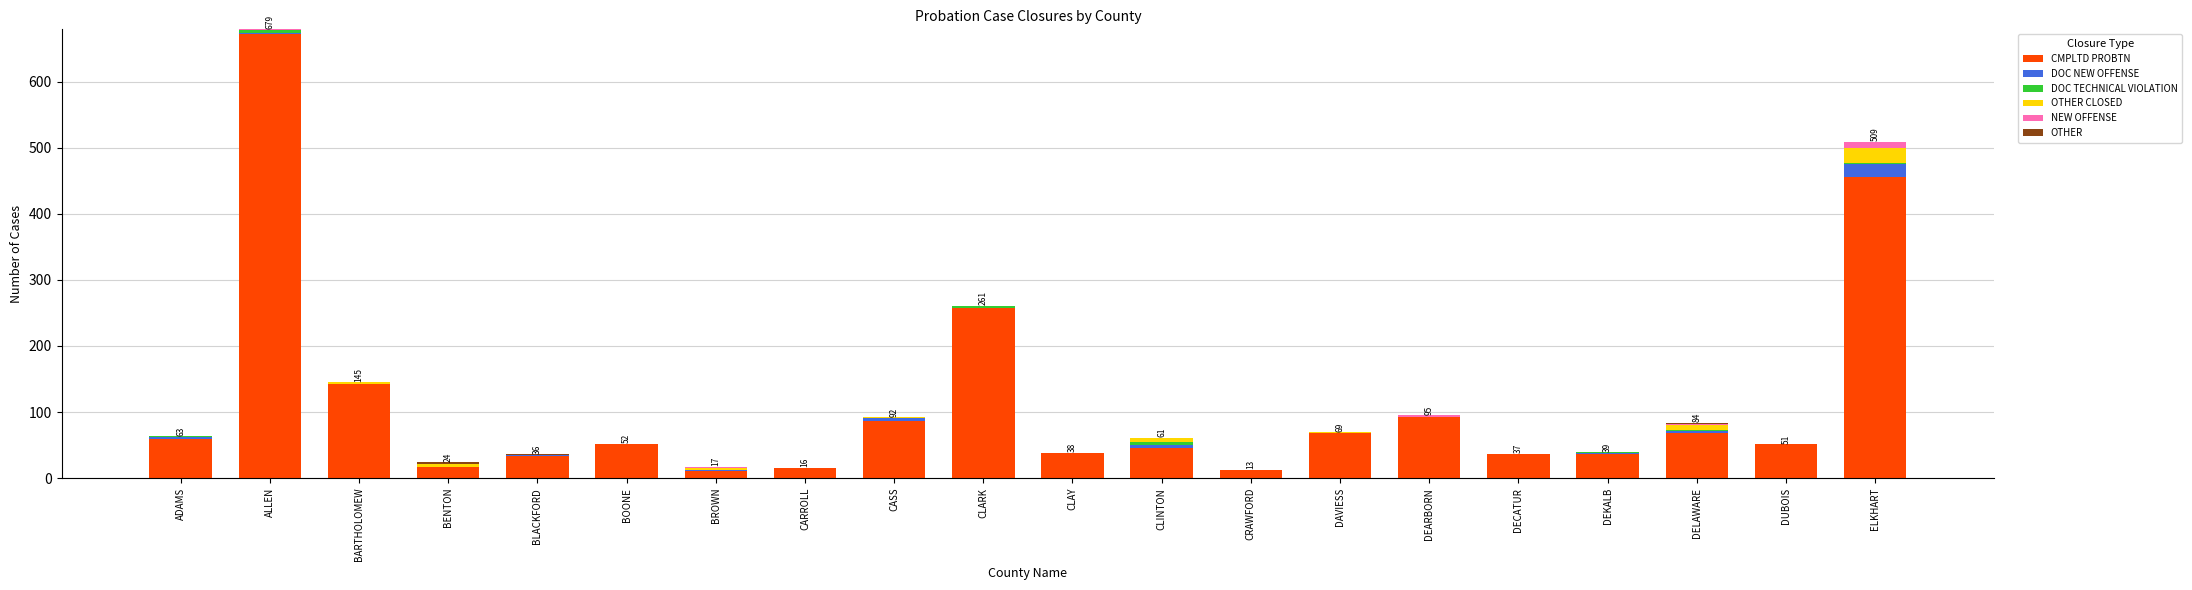

Which category has the highest value in the CMPLTD PROBTN series?

ALLEN